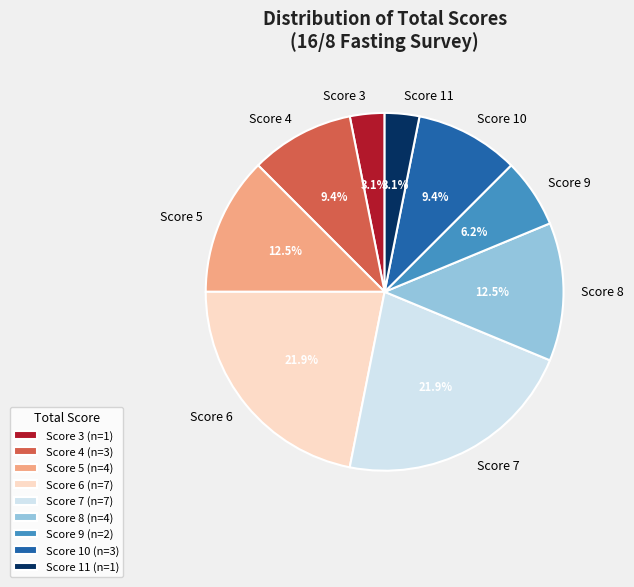

Does any single category account for the majority?

No